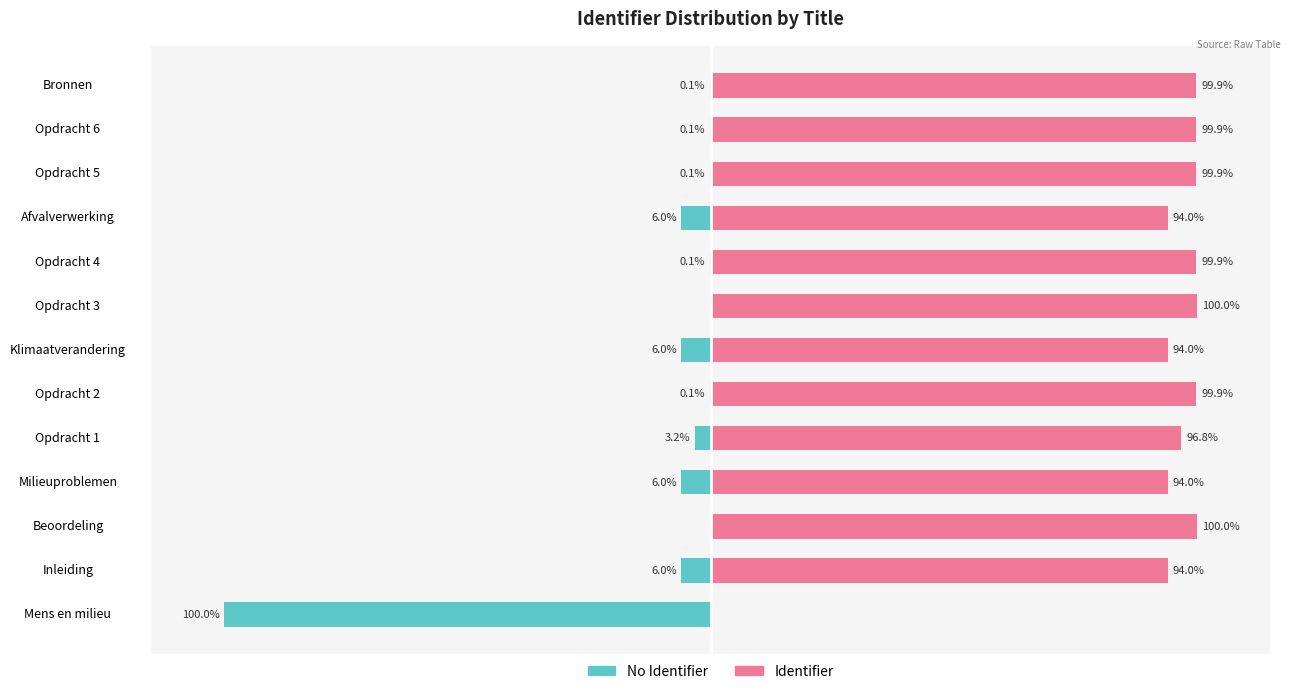

Reading left to right, extract all data points from this chart.

Identifier: 0.0	94.0	100.0	94.0	96.8	99.9	94.0	100.0	99.9	94.0	99.9	99.9	99.9
No Identifier: -100.0	-6.0	0.0	-6.0	-3.2	-0.1	-6.0	0.0	-0.1	-6.0	-0.1	-0.1	-0.1